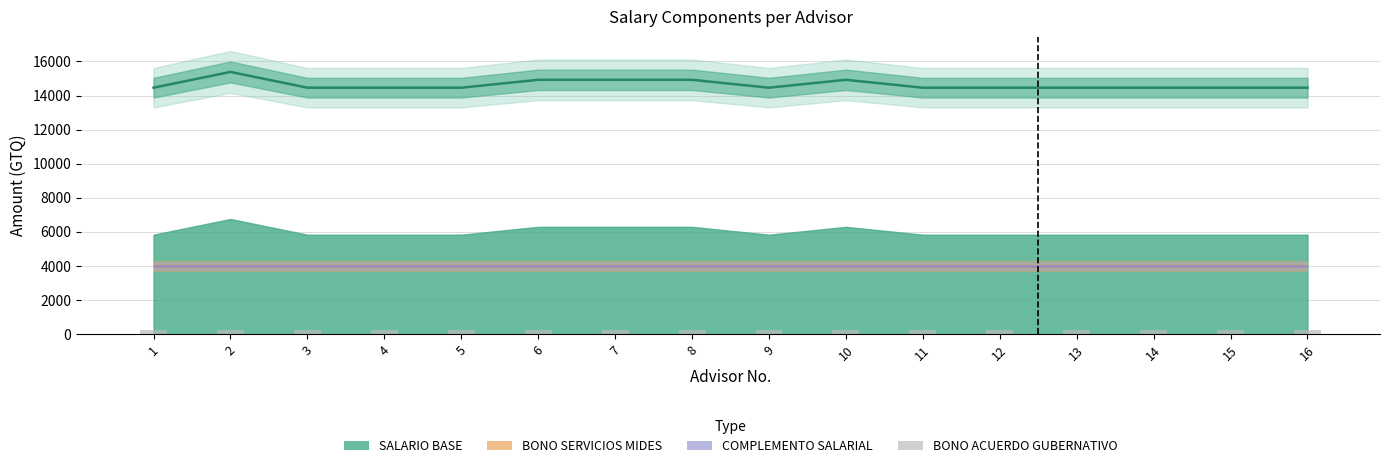

How many data points in SALARIO NOMINAL are above 14460?

5